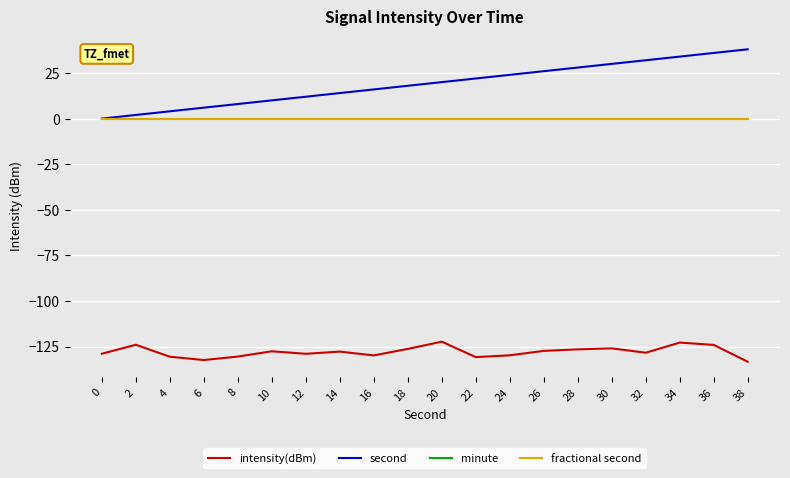

Reading left to right, extract all data points from this chart.

intensity(dBm): 0=-129.0	2=-124.0	4=-130.6	6=-132.4	8=-130.5	10=-127.6	12=-129.0	14=-127.8	16=-129.9	18=-126.3	20=-122.3	22=-130.8	24=-129.8	26=-127.4	28=-126.5	30=-126.0	32=-128.4	34=-122.8	36=-124.1	38=-133.3
second: 0=0.0	2=2.0	4=4.0	6=6.0	8=8.0	10=10.0	12=12.0	14=14.0	16=16.0	18=18.0	20=20.0	22=22.0	24=24.0	26=26.0	28=28.0	30=30.0	32=32.0	34=34.0	36=36.0	38=38.0
minute: 0=0.0	2=0.0	4=0.0	6=0.0	8=0.0	10=0.0	12=0.0	14=0.0	16=0.0	18=0.0	20=0.0	22=0.0	24=0.0	26=0.0	28=0.0	30=0.0	32=0.0	34=0.0	36=0.0	38=0.0
fractional second: 0=0.0	2=0.0	4=0.0	6=0.0	8=0.0	10=0.0	12=0.0	14=0.0	16=0.0	18=0.0	20=0.0	22=0.0	24=0.0	26=0.0	28=0.0	30=0.0	32=0.0	34=0.0	36=0.0	38=0.0